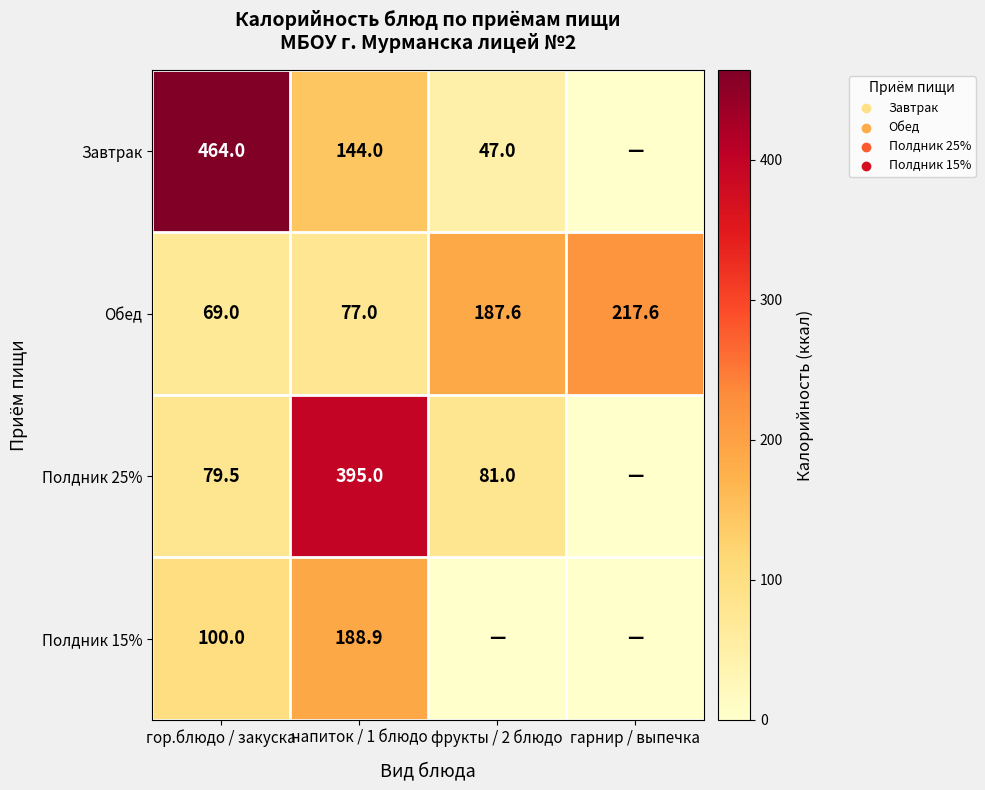

At which category does the chart reach its peak across all series?

гор.блюдо / закуска